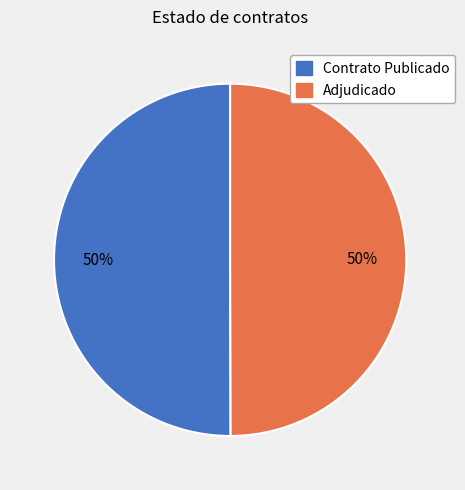

The Adjudicado slice represents 50% of the pie. True or false?

True